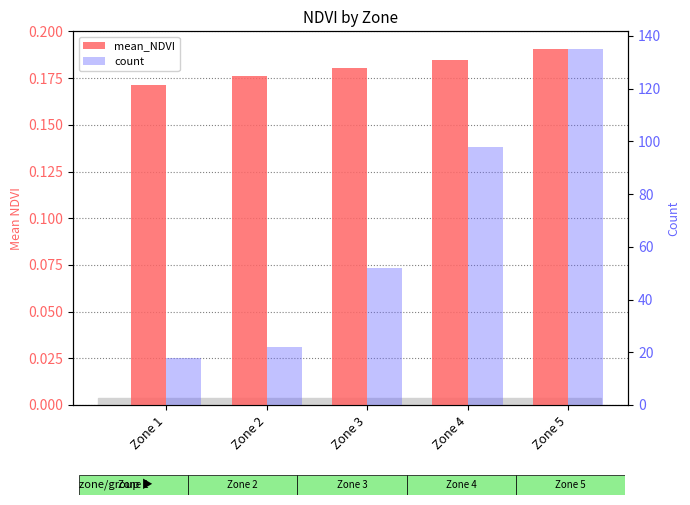

What is the sum of the count values at Zone 4 and Zone 1?

116.0